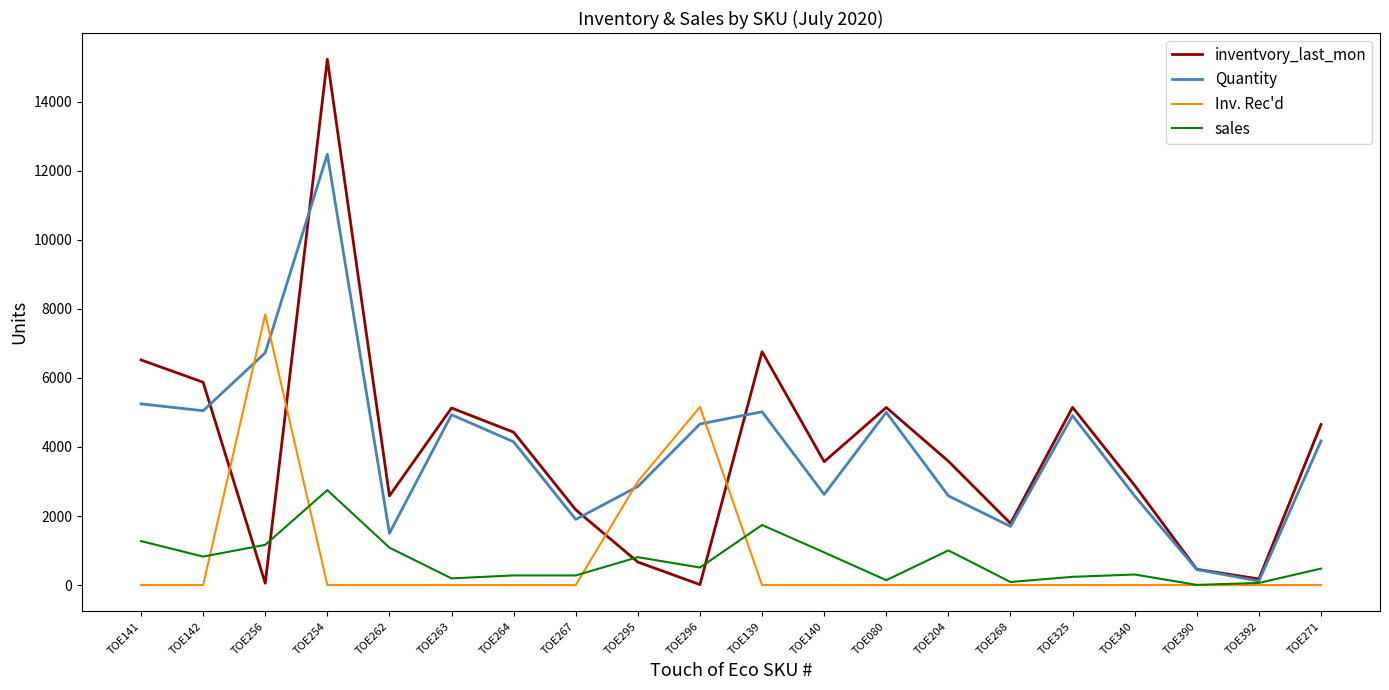

What is the sum of all inventvory_last_mon values?

76868